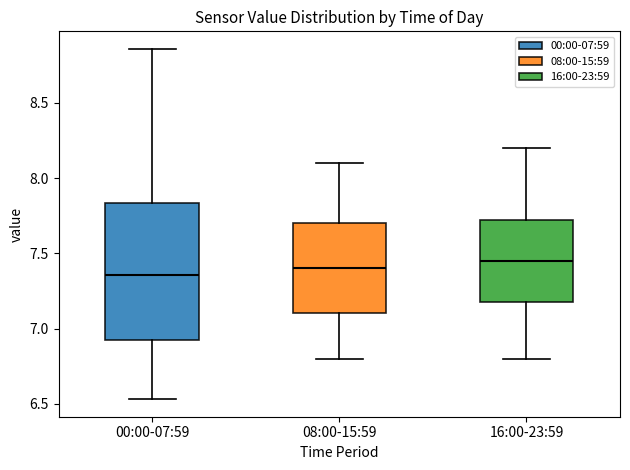

Reading left to right, transcribe this box plot: for each box, give where its median line is, the range the box spans, and where its two whiskers end, as read against the y-axis. The values are not printed on the chart, so give them approximately, as read against the axis.

00:00-07:59: median 7.35, box 6.90 to 7.85, whiskers 6.55 to 8.85
08:00-15:59: median 7.40, box 7.10 to 7.70, whiskers 6.80 to 8.10
16:00-23:59: median 7.45, box 7.20 to 7.75, whiskers 6.80 to 8.20